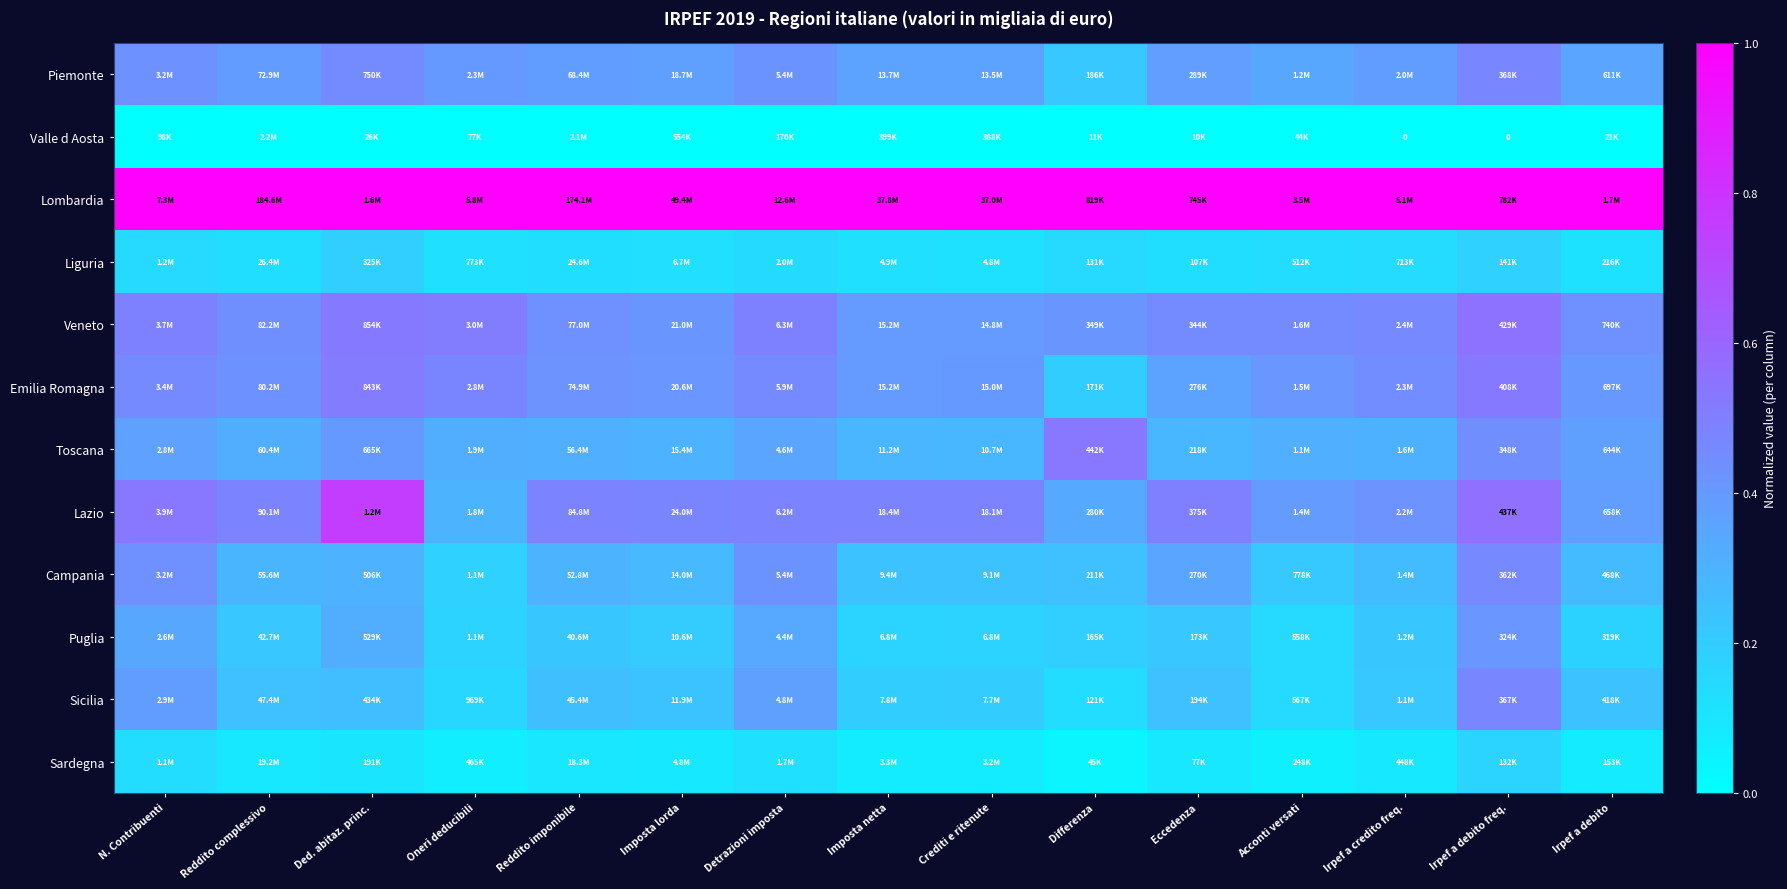

Rank the series by their maximum value, from lowest to highest.

Valle d Aosta, Sardegna, Liguria, Puglia, Campania, Sicilia, Piemonte, Emilia Romagna, Toscana, Veneto, Lazio, Lombardia